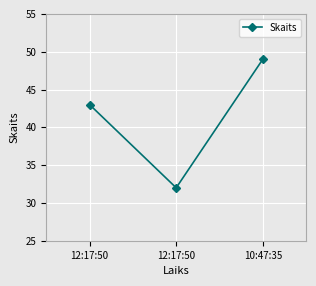

List the labels in order of value, largest first.

10:47:35, 12:17:50, 12:17:50